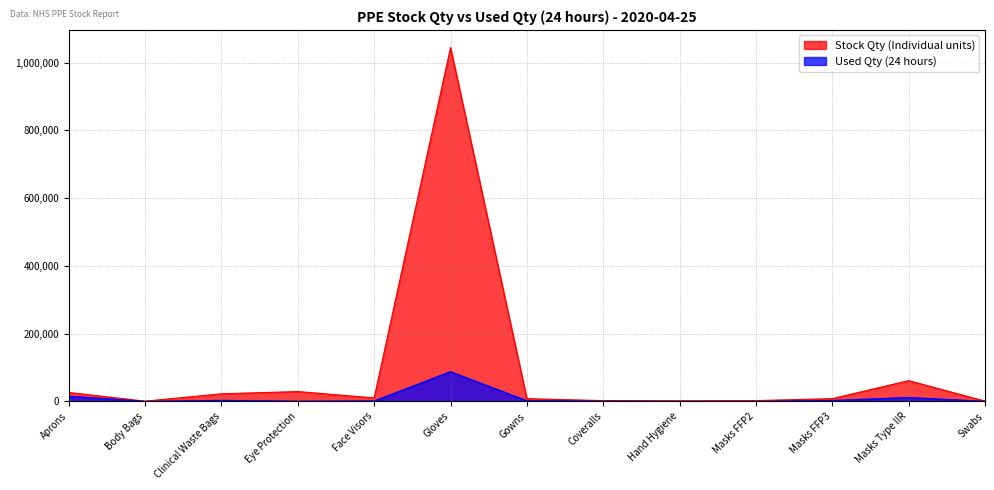

What is the sum of all Stock Qty (Individual units) values?

1215415